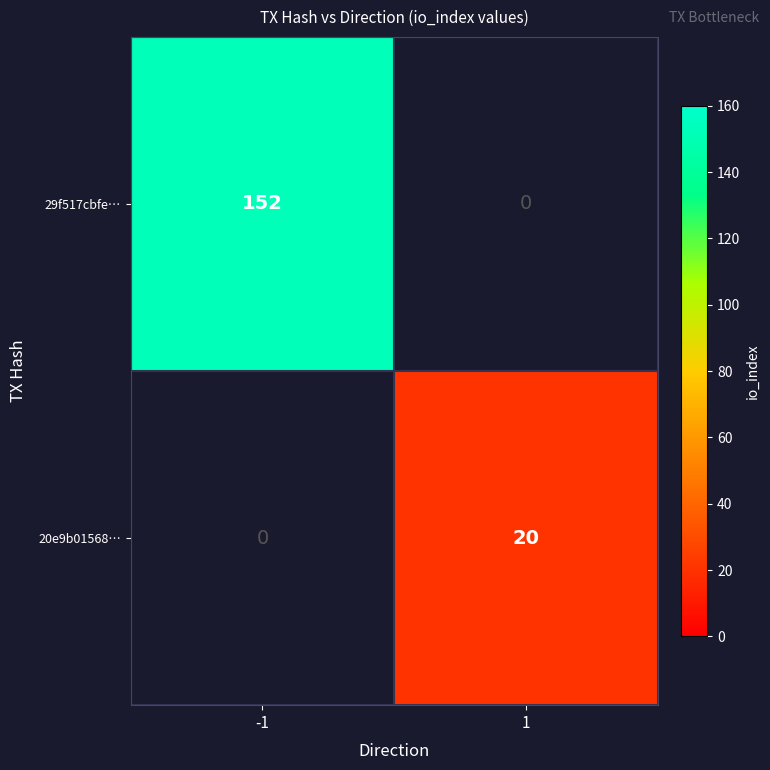

What is the smallest value displayed?

20.0